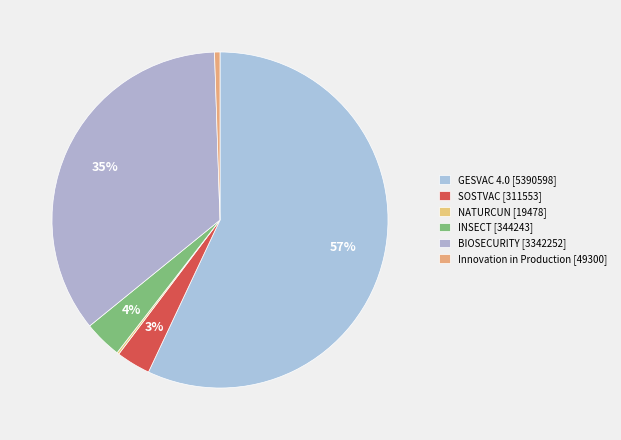

The INSECT [344243] slice represents 4% of the pie. True or false?

True